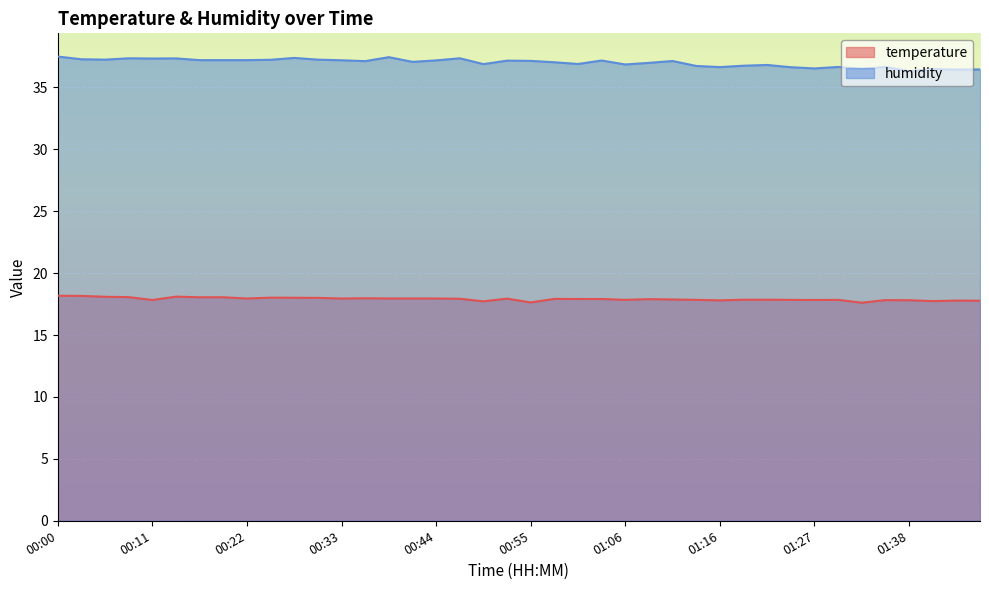

The value of humidity at 01:08 is 37.0. True or false?

True